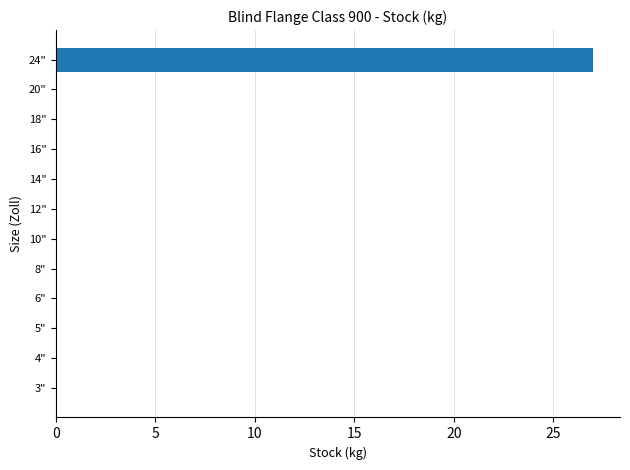

Which label corresponds to the largest value in the chart?

24"